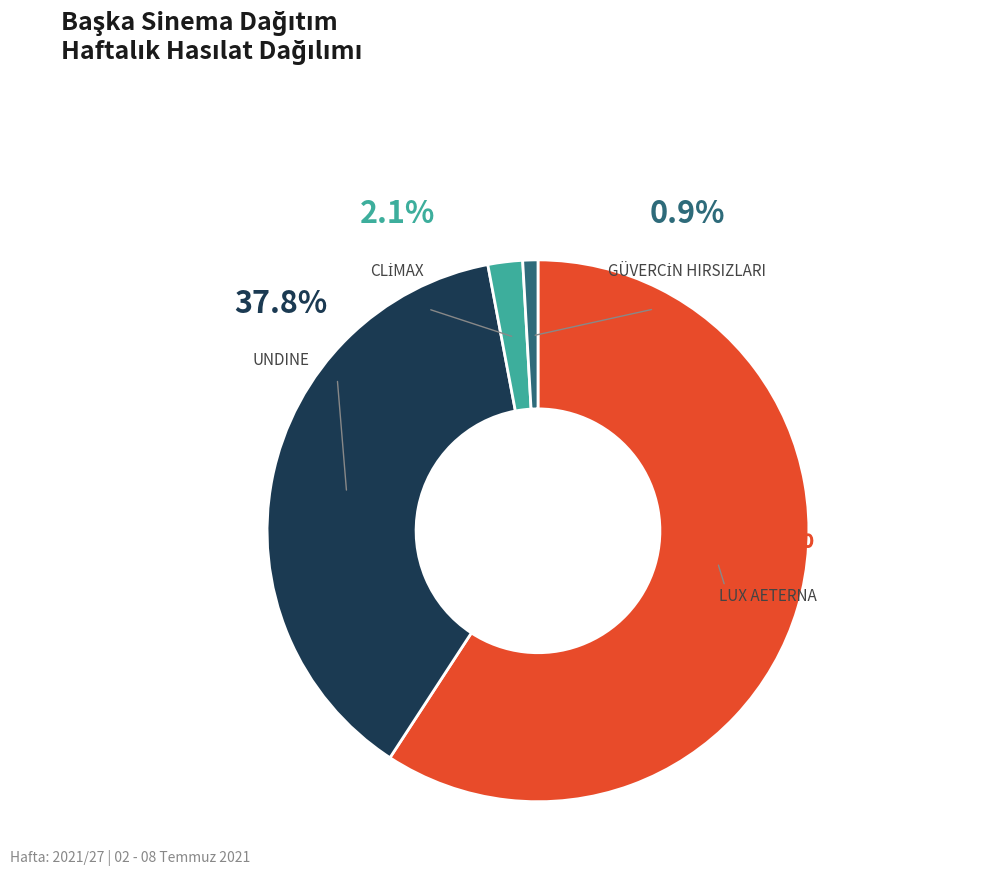

To the nearest percent, what is the difference between the GÜVERCİN HIRSIZLARI and LUX AETERNA slice percentages?

58%